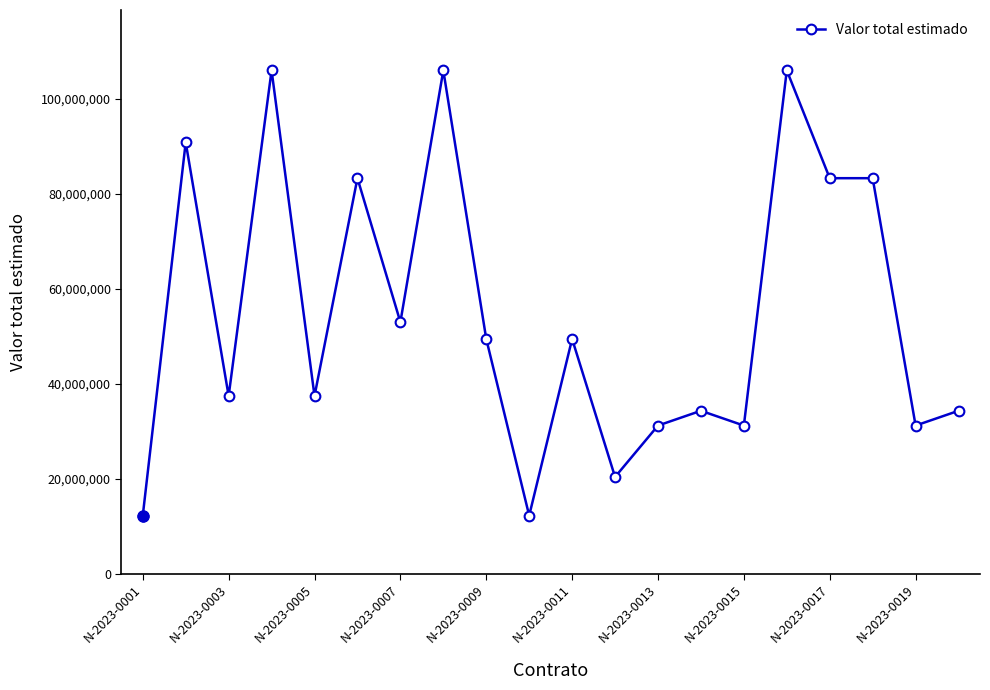

True or false: the data has more than 0 interior local peaks.

True